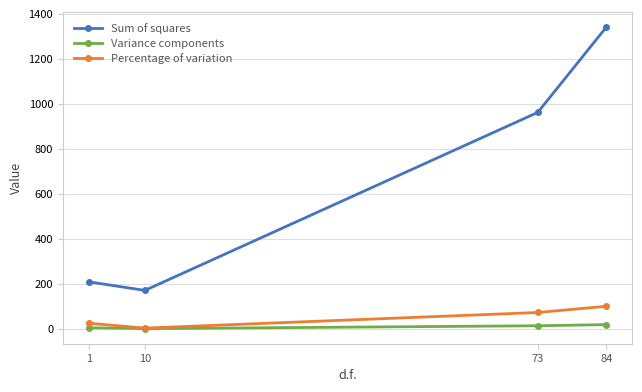

Which series has the widest spread of values?

Sum of squares